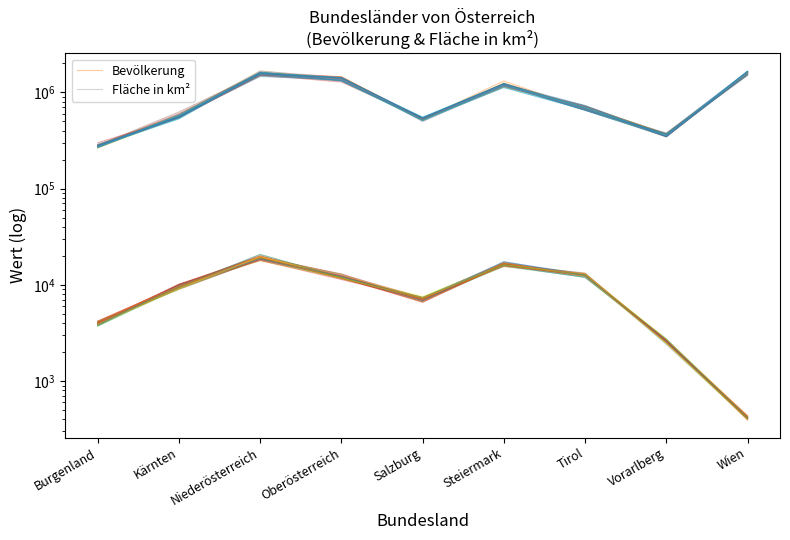

Between Niederösterreich and Salzburg, which is larger?

Niederösterreich